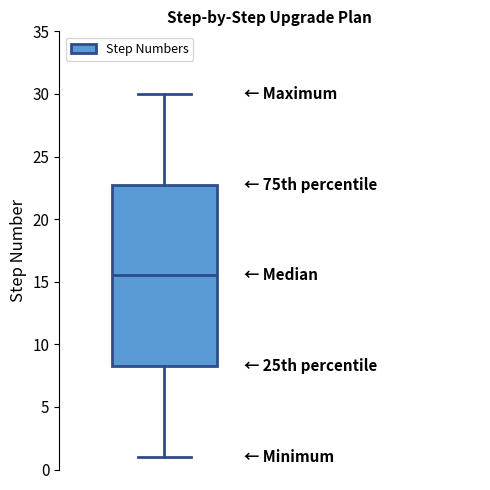

Where does the upper whisker of the box end on the y-axis? The values are not printed on the chart, so give them approximately, as read against the axis.

30.0